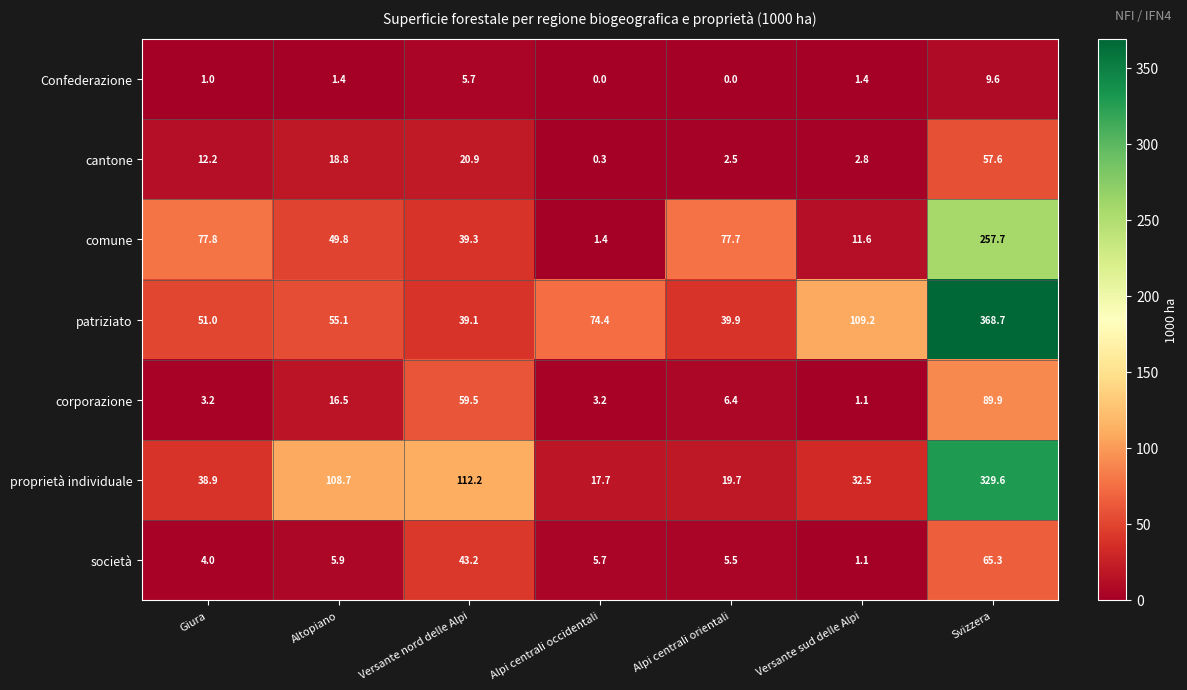

At which label is proprietà individuale closest to 173?

Versante nord delle Alpi